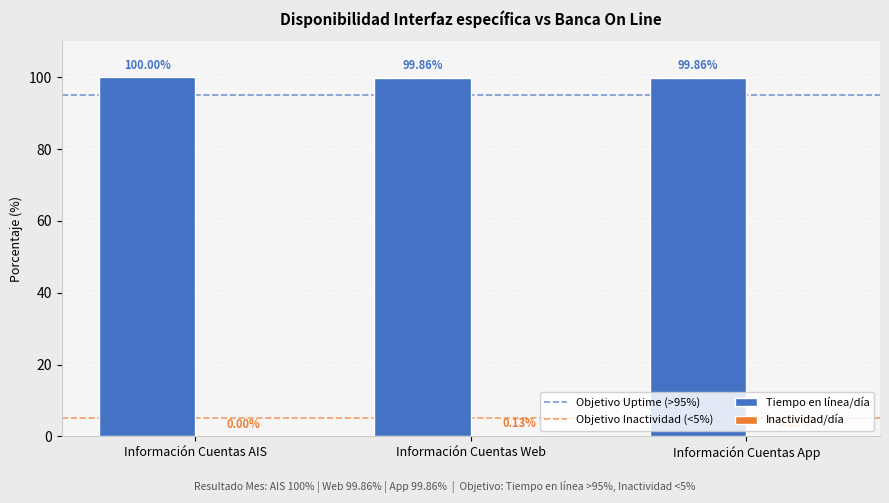

What is the sum of the Tiempo en línea/día values at Información Cuentas AIS and Información Cuentas Web?

199.9